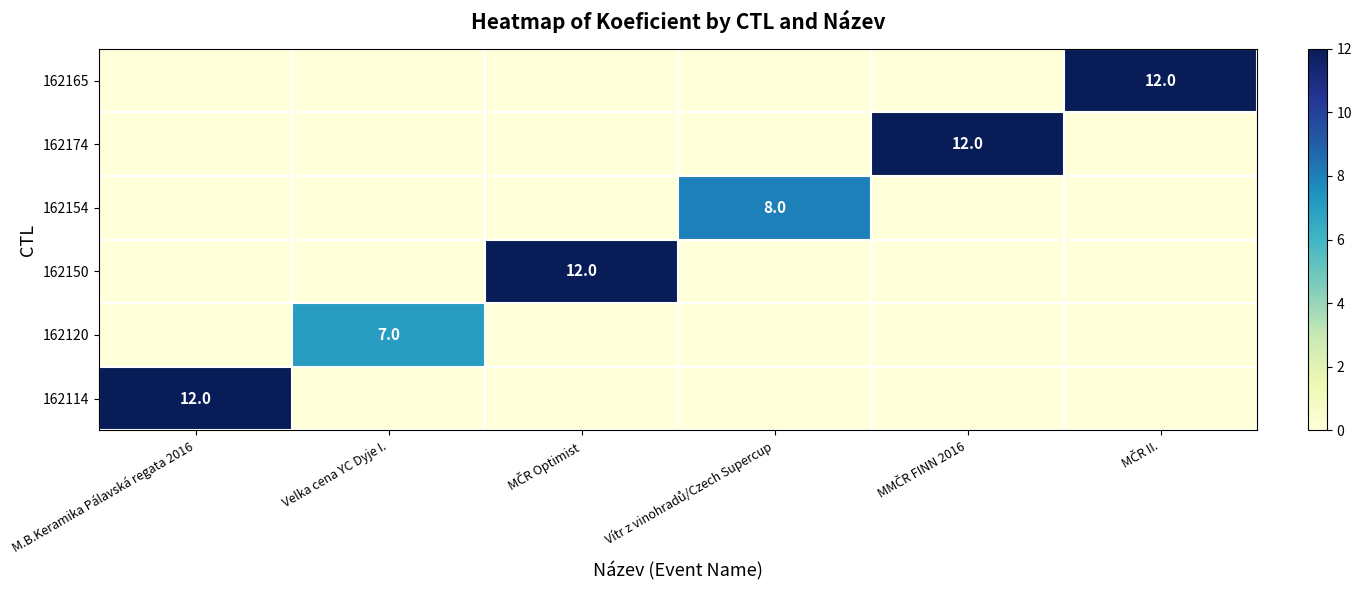

The 162120 series shows 12 at Velka cena YC Dyje I.. True or false?

False